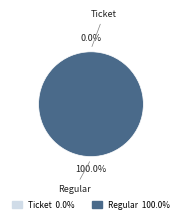

To the nearest percent, what is the difference between the Ticket and Regular slice percentages?

100%